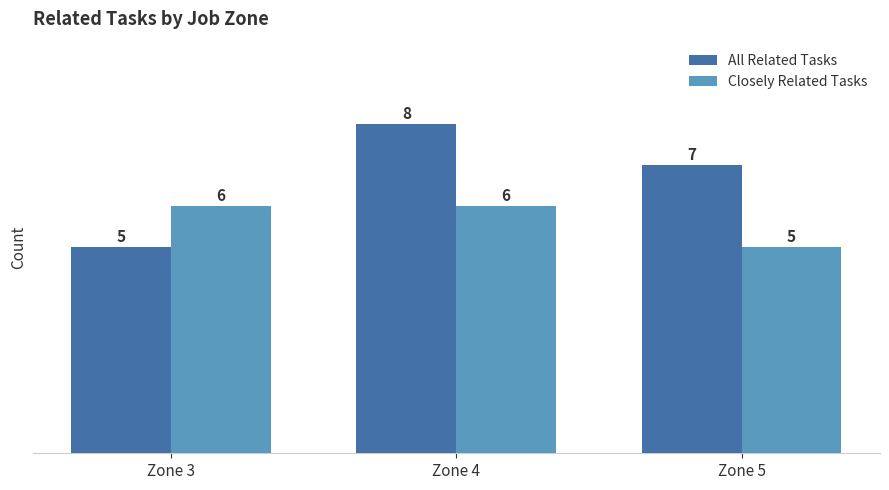

Is it true that Closely Related Tasks equals 7 at Zone 5?

False